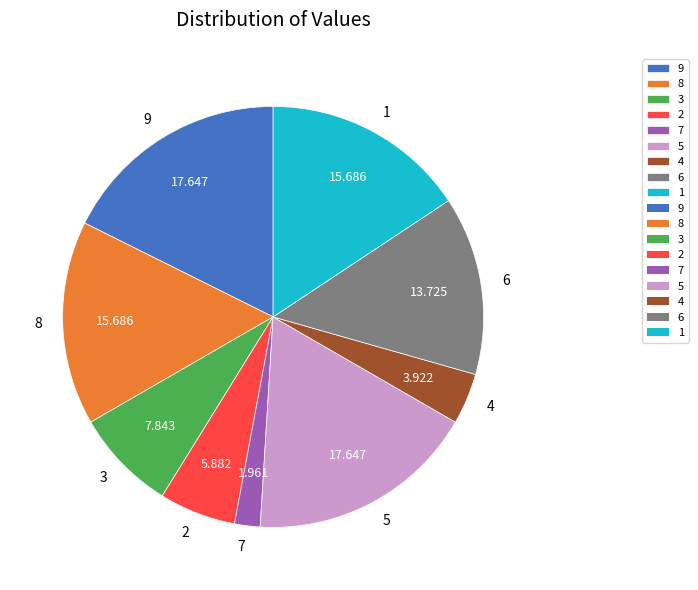

Do 7 and 4 together represent more than half of the pie?

No